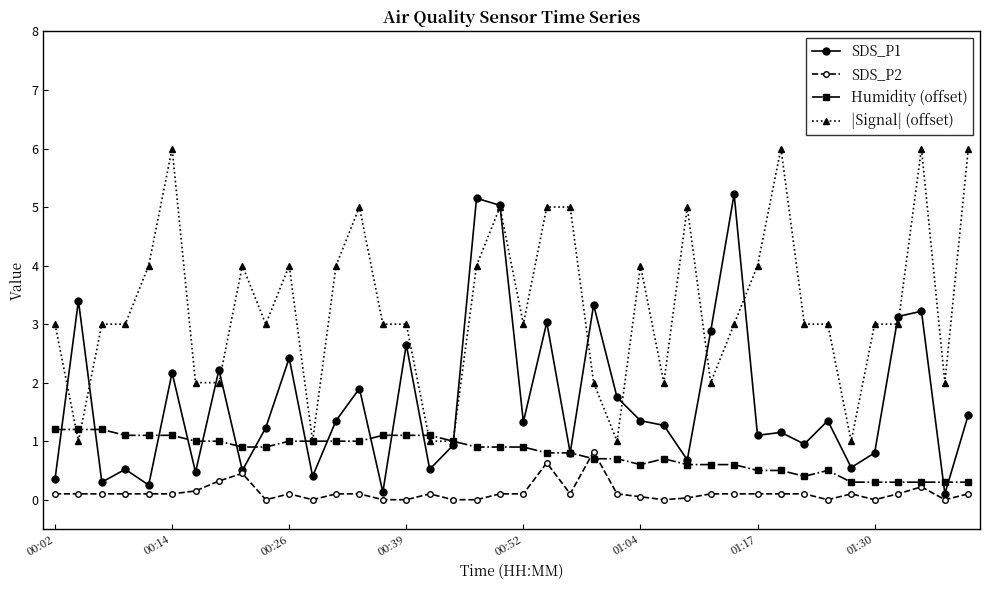

True or false: SDS_P2 and |Signal| (offset) cross at least once.

False